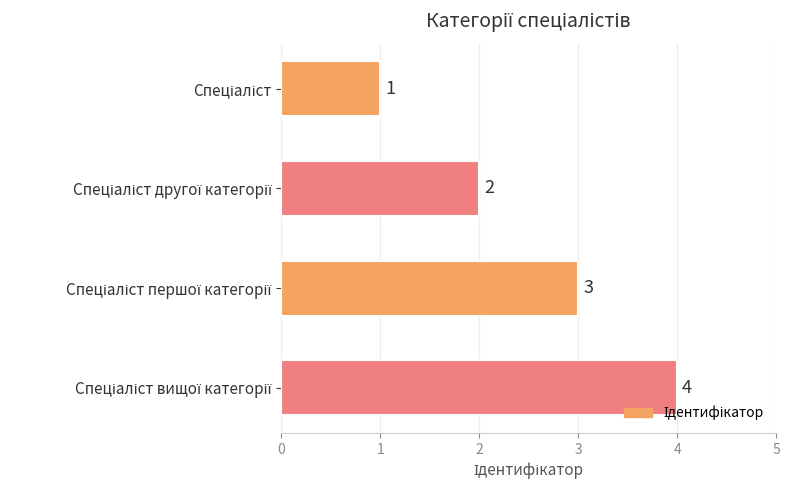

What is the value of the 3rd bar from the top?

3